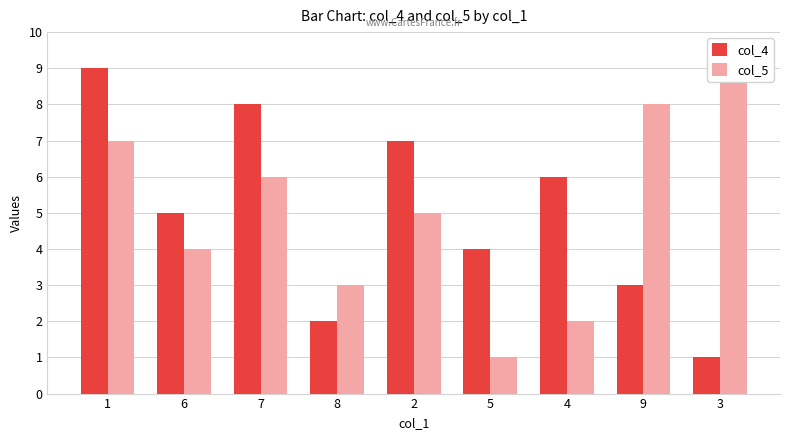

At 2, list the series in order from smallest to largest.

col_5, col_4